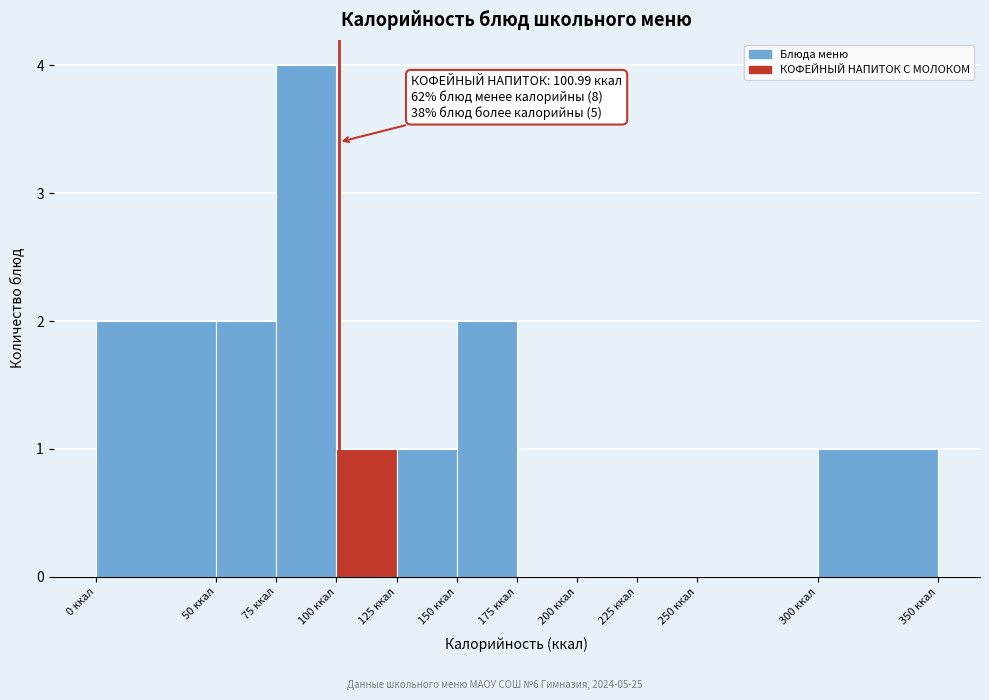

Over which range of the x-axis is the bar tallest?

75 to 100